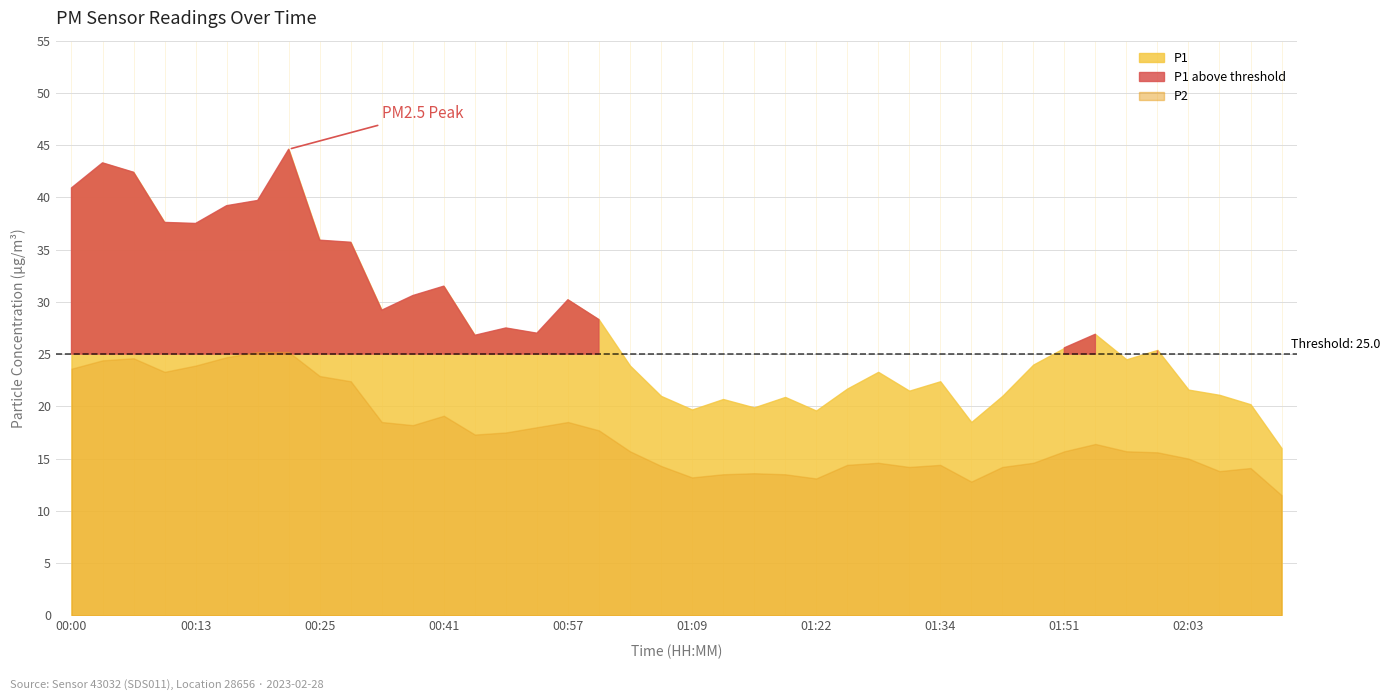

What is the value of the P2 point at the 1st from the left?

23.6